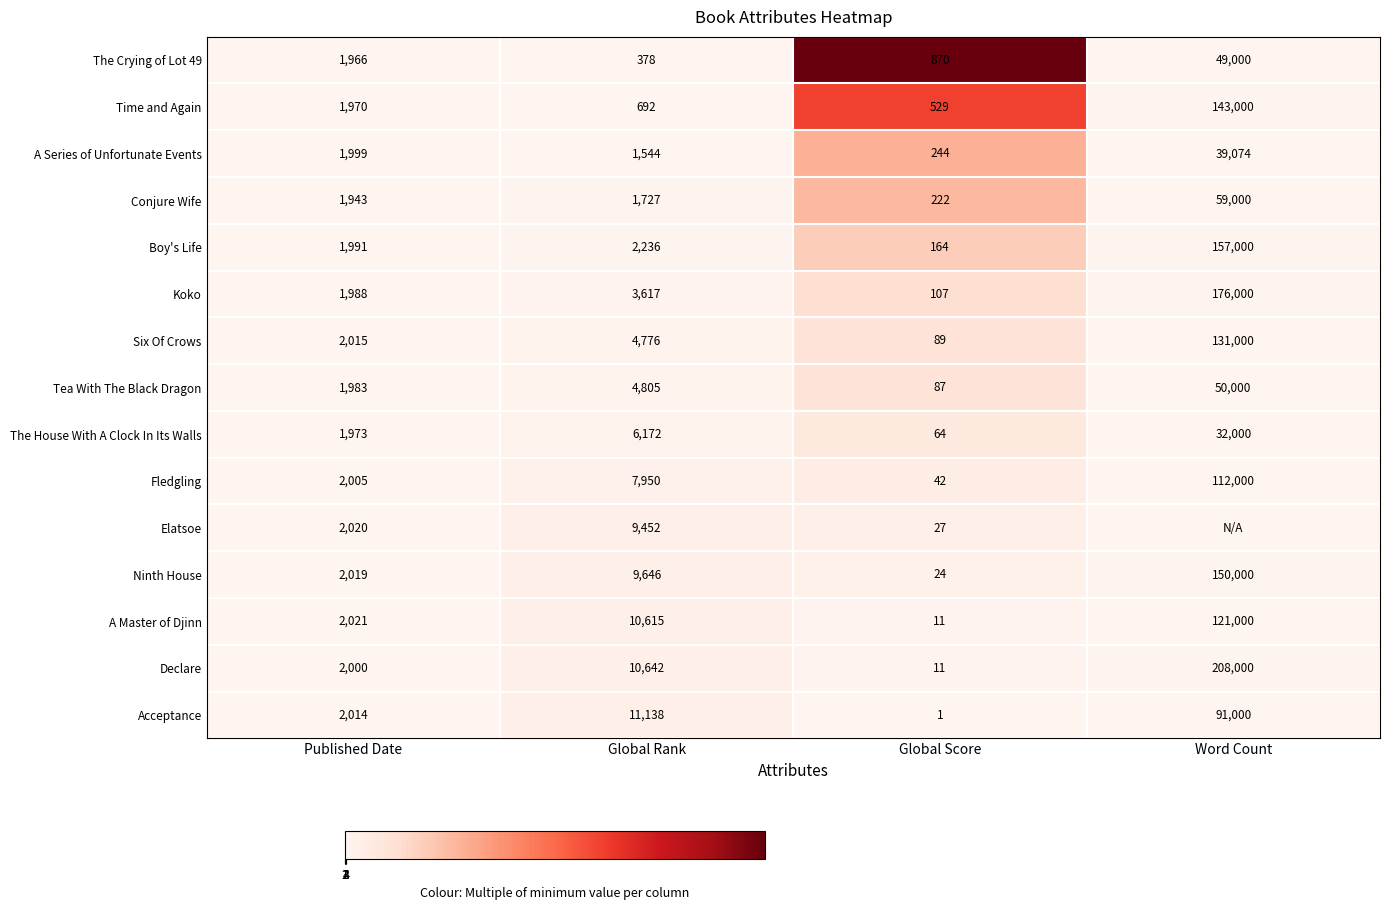

What is the minimum value for Six Of Crows?

89